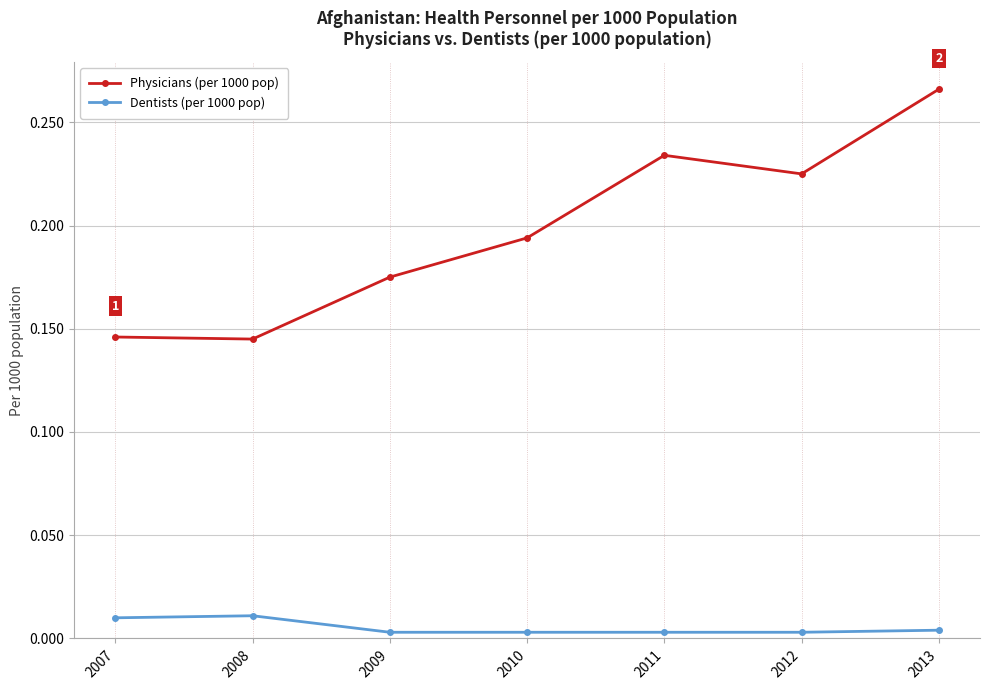

Which series has the largest total across all categories?

Physicians (per 1000 pop)